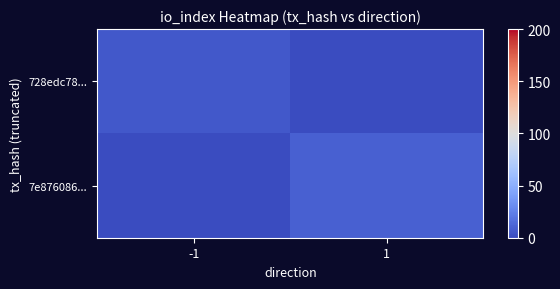

Rank the series by their maximum value, from highest to lowest.

7e876086..., 728edc78...